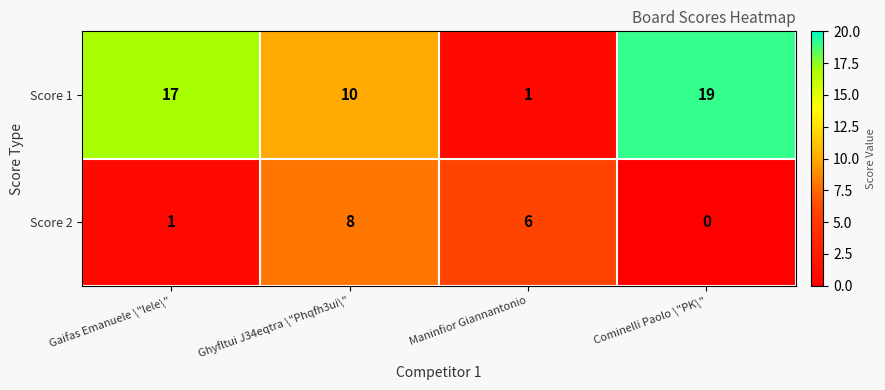

How many Score 2 values are between 1 and 8?

3